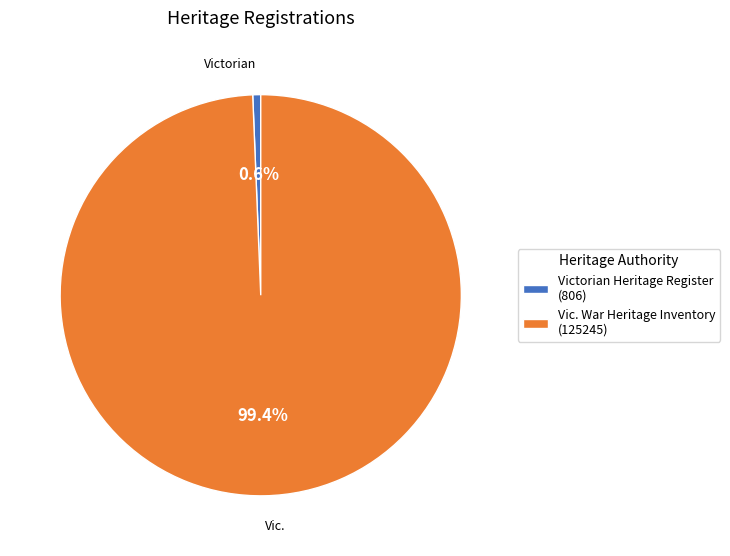

Is there a majority slice in this chart?

Yes